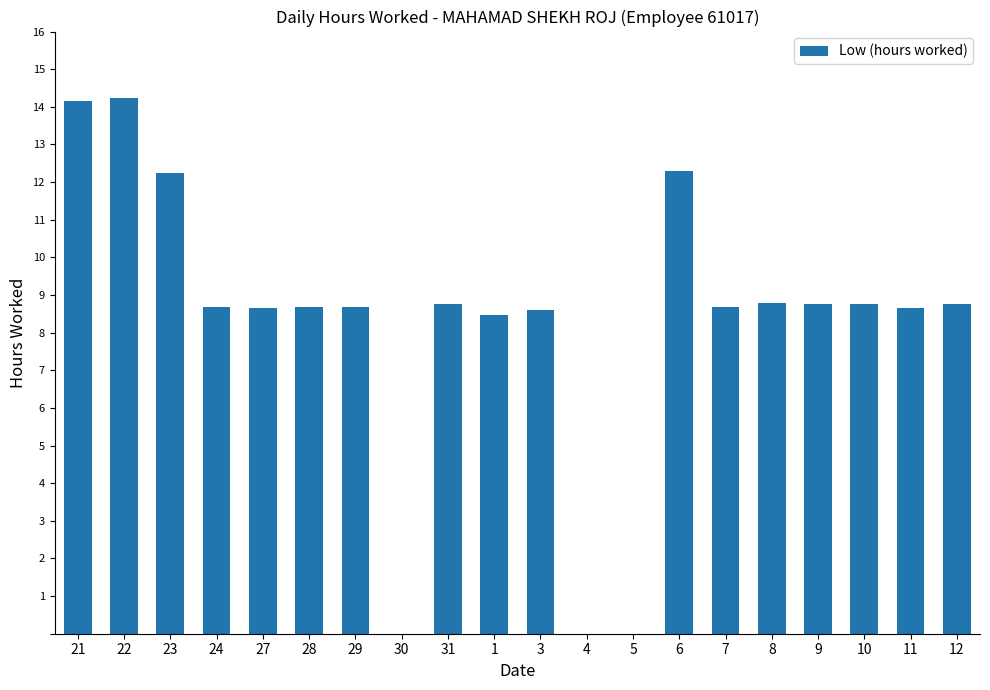

True or false: the data shows 8.7 at 7.

True